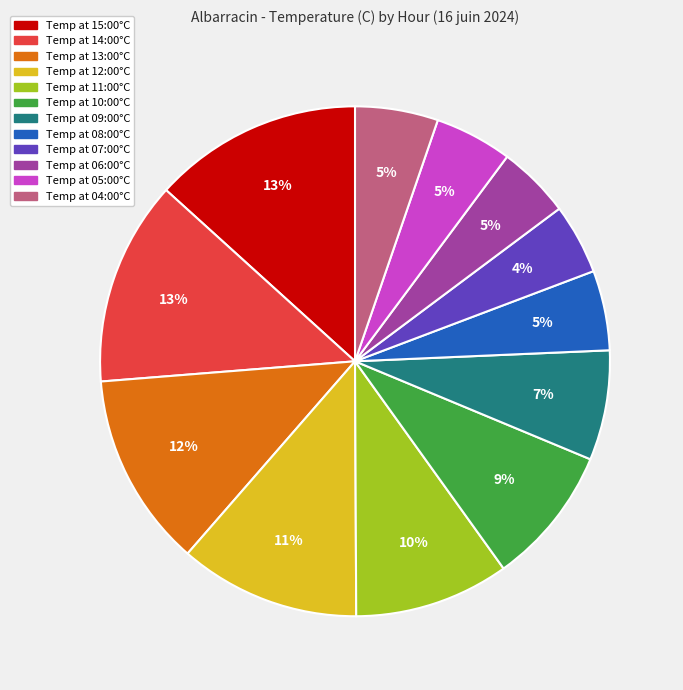

To the nearest percent, what is the difference between the largest and smallest slice percentages?

9%